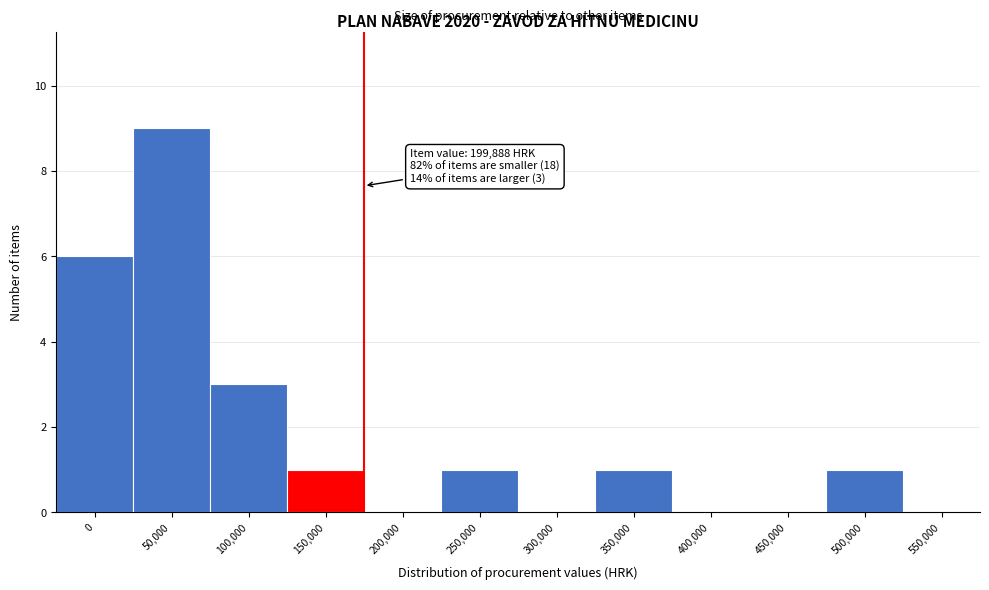

Reading right to left, transcribe all the data shown in this chart.

550,000=0	500,000=1	450,000=0	400,000=0	350,000=1	300,000=0	250,000=1	200,000=0	150,000=1	100,000=3	50,000=9	0=6